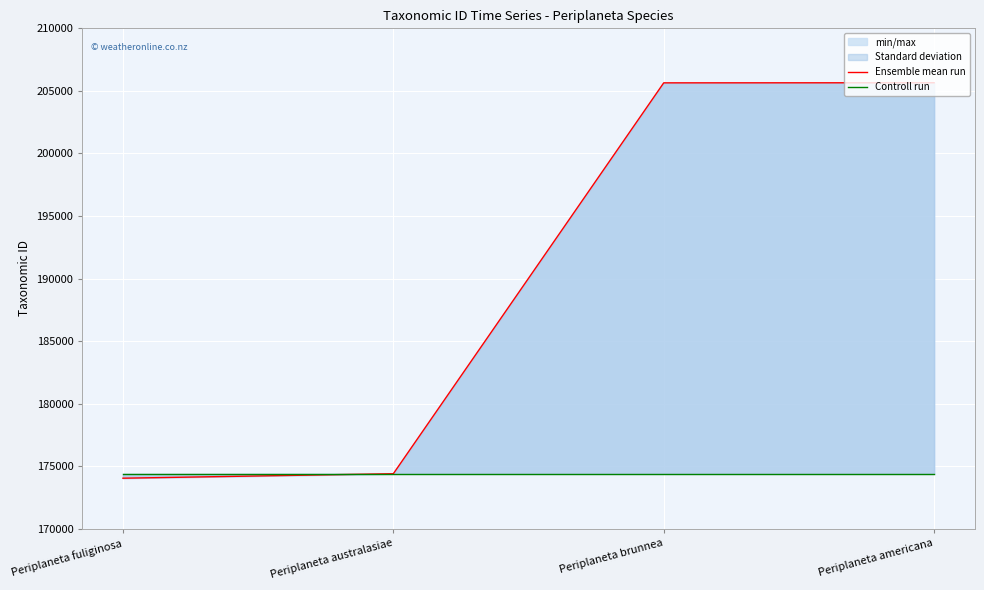

The Controll run series shows 174383 at Periplaneta fuliginosa. True or false?

True